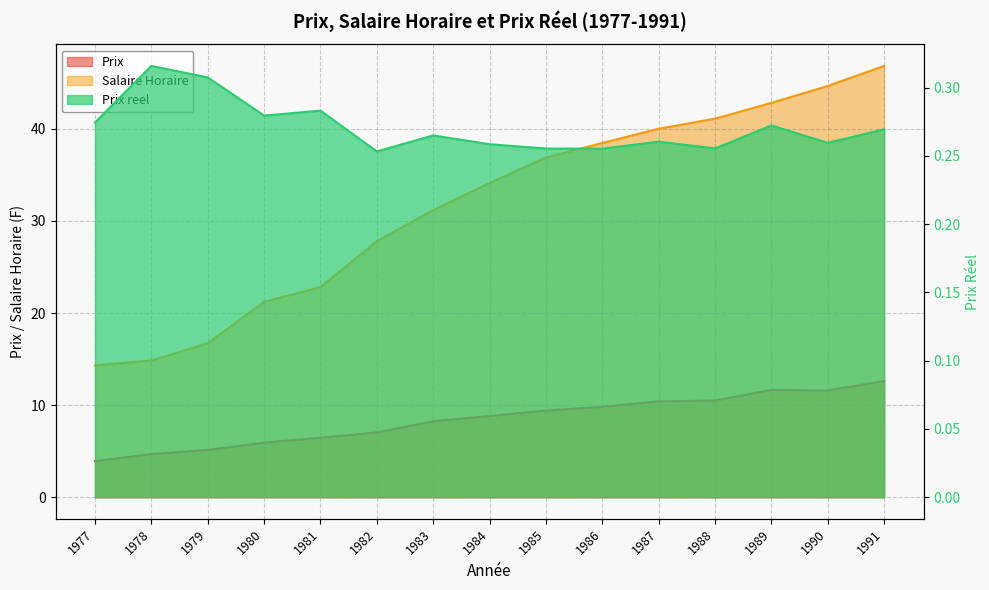

At which label does Salaire Horaire first exceed 34?

1984